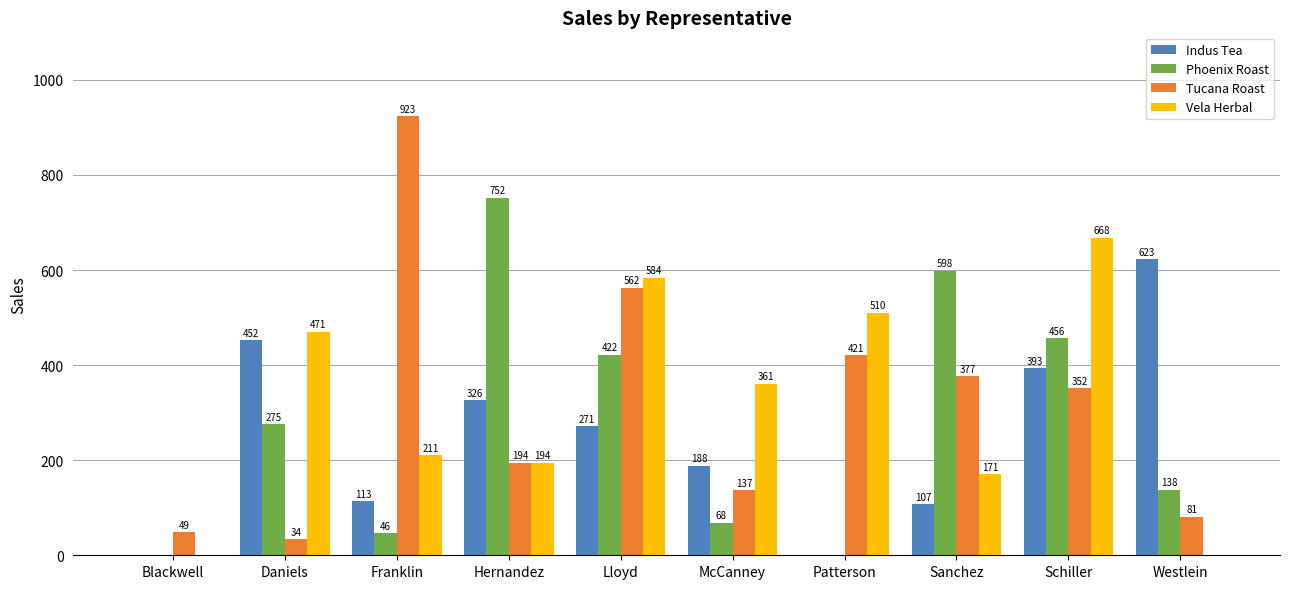

True or false: Vela Herbal has a value of 140.7 at Schiller.

False